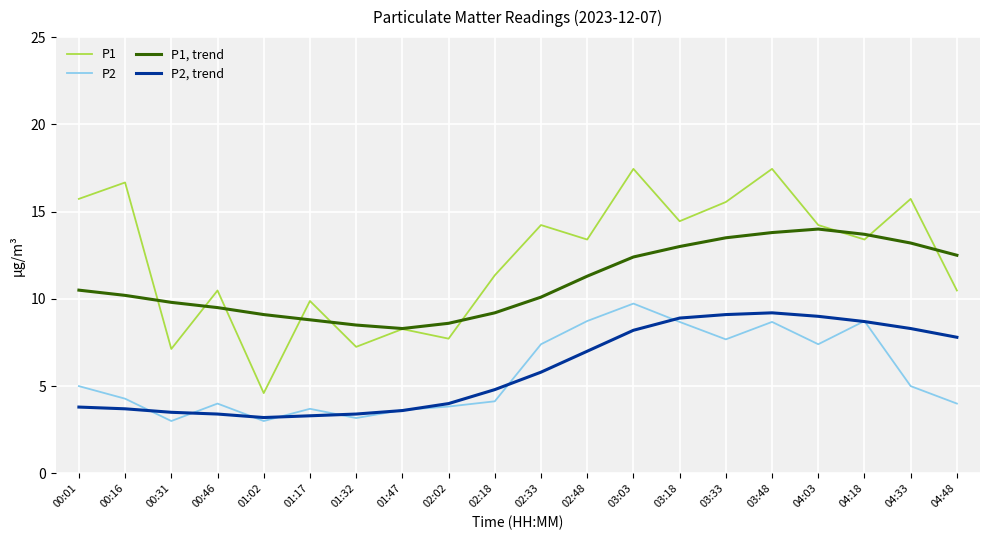

Where do P1, trend and P1 first cross each other?

00:16 and 00:31